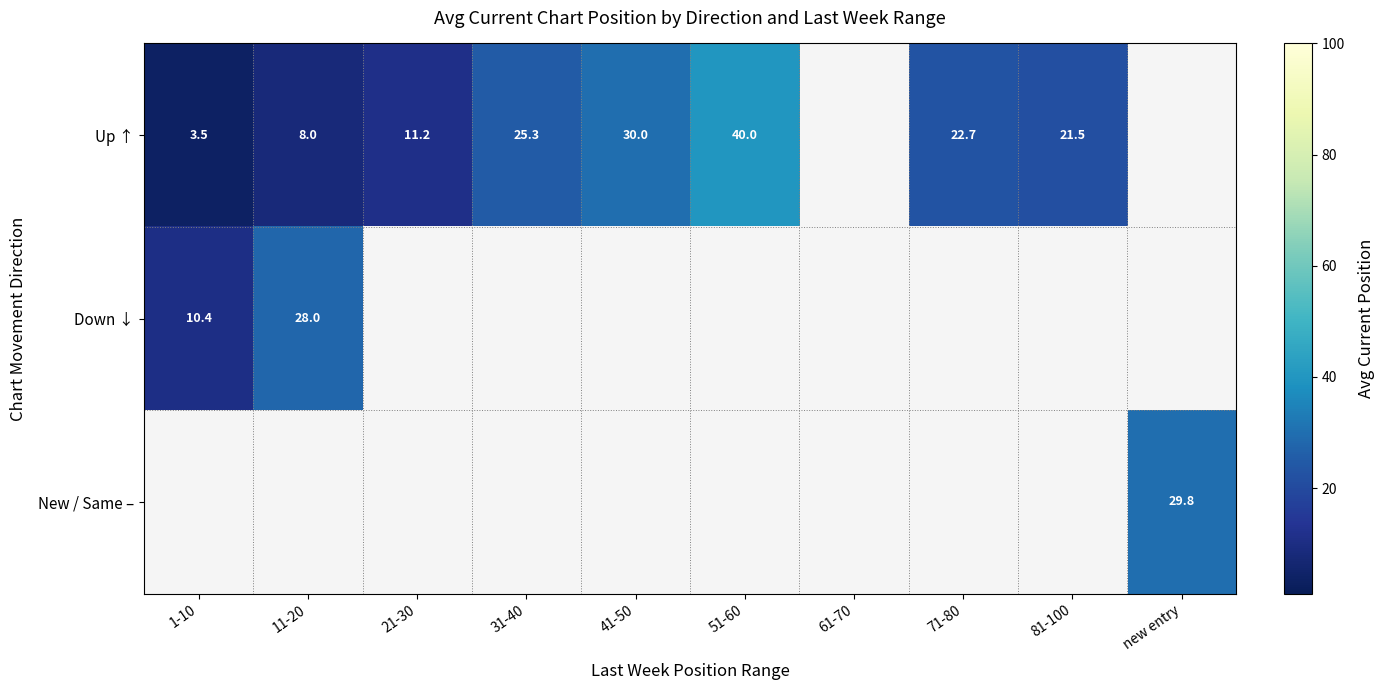

What is the difference between the Up ↑ values at 11-20 and 71-80?

14.7